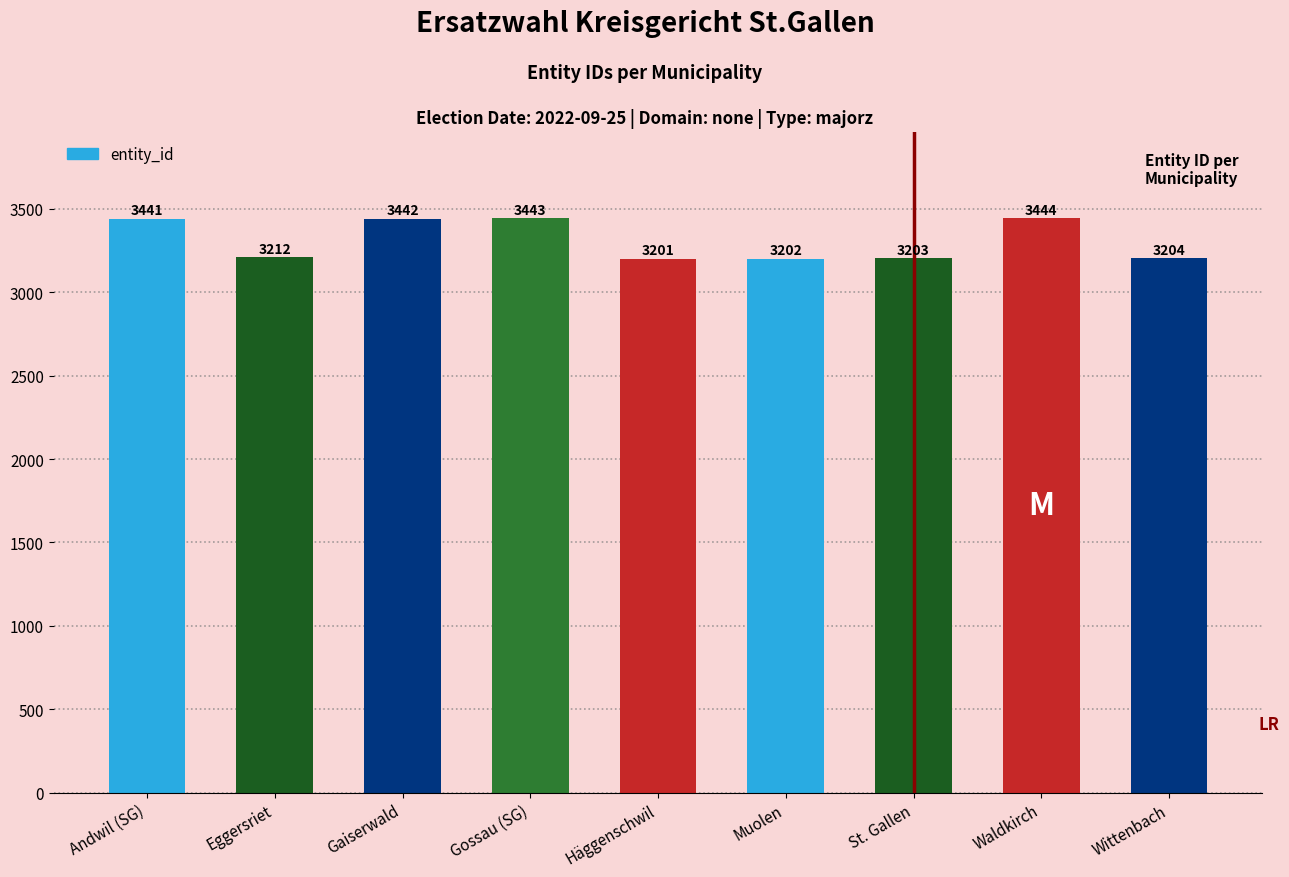

Reading left to right, what are all the values shown in this chart?

Andwil (SG)=3441	Eggersriet=3212	Gaiserwald=3442	Gossau (SG)=3443	Häggenschwil=3201	Muolen=3202	St. Gallen=3203	Waldkirch=3444	Wittenbach=3204